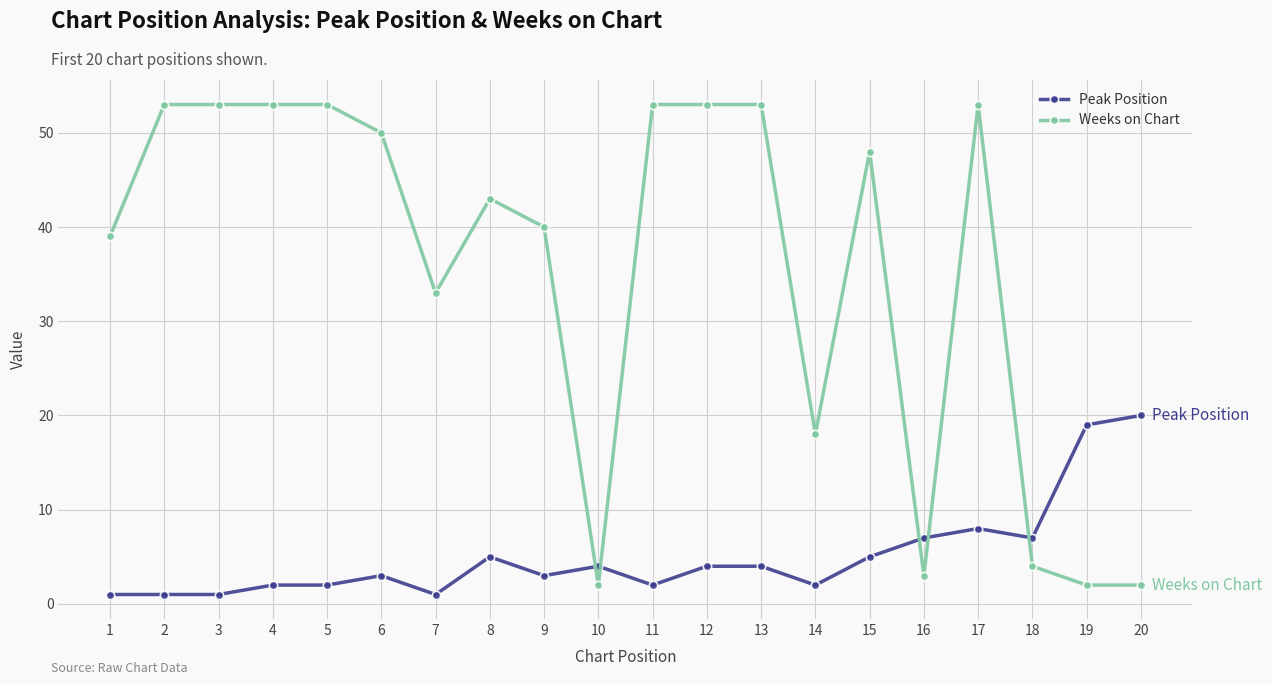

How many times do Weeks on Chart and Peak Position cross each other?

5